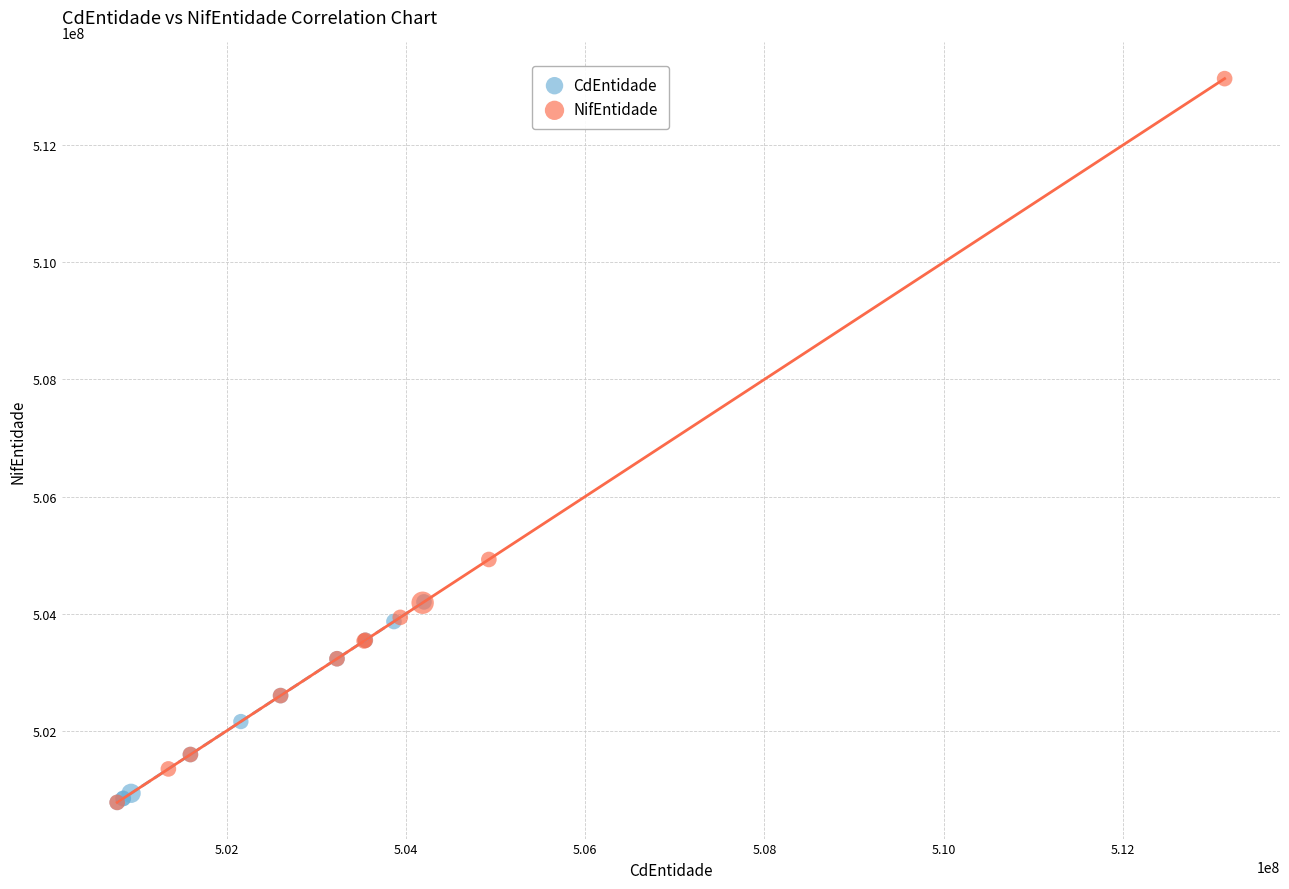

Which series contains the highest Y value?

NifEntidade